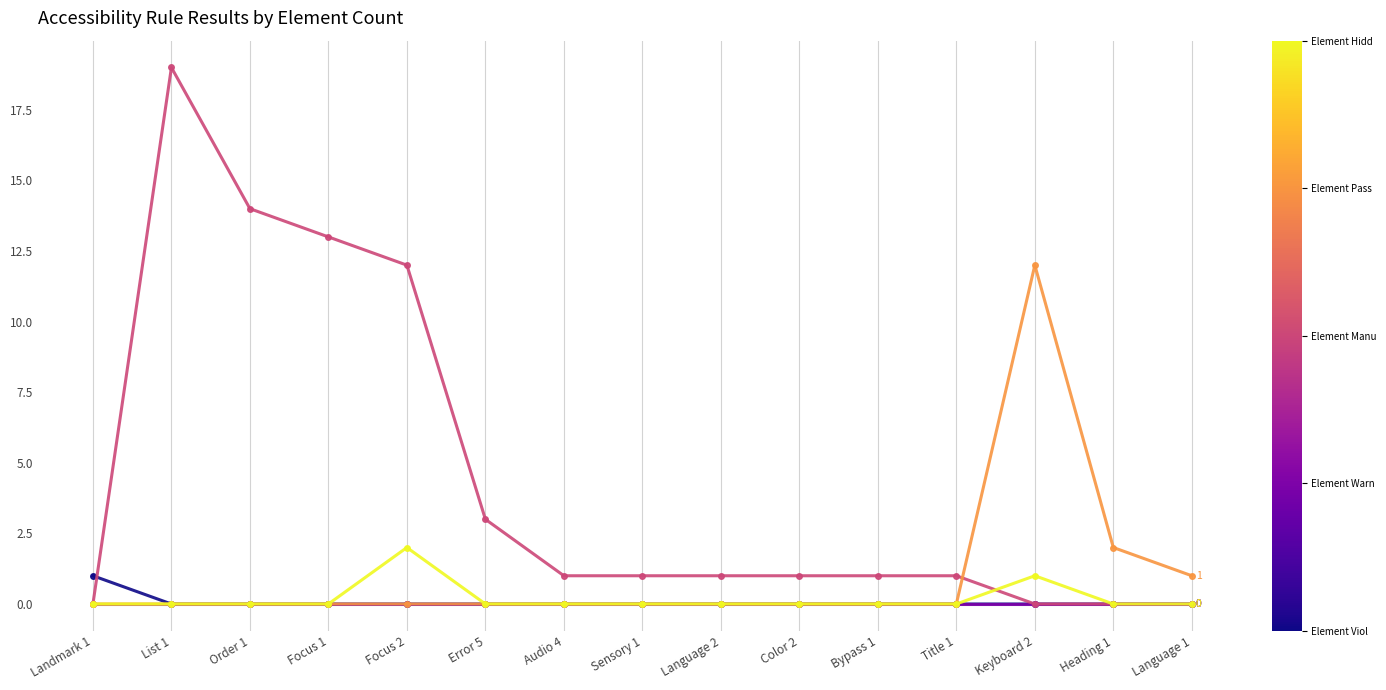

What is the label of the 8th point from the left?

Sensory 1